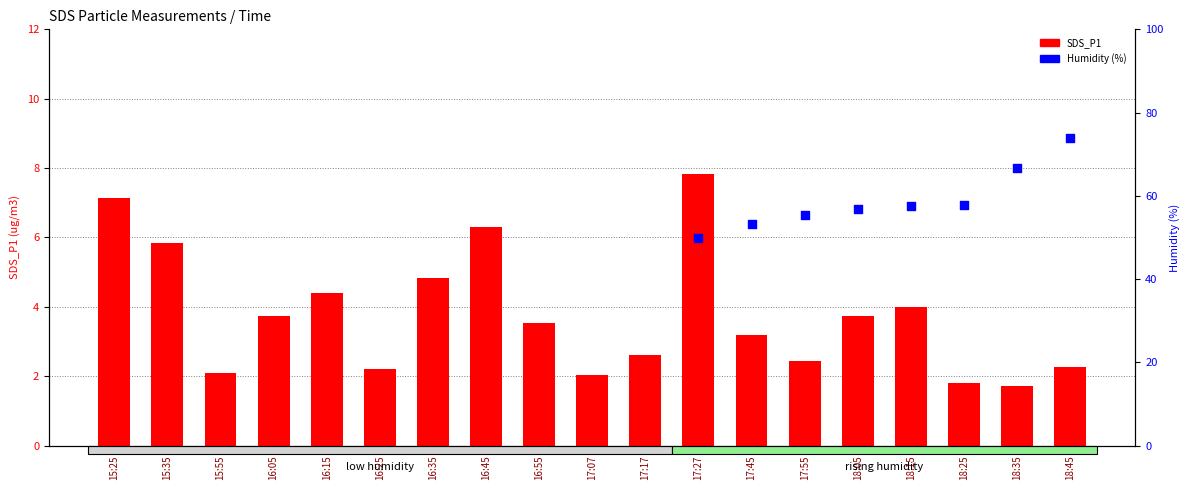

Which series has the largest Y range (max minus min)?

SDS_P1